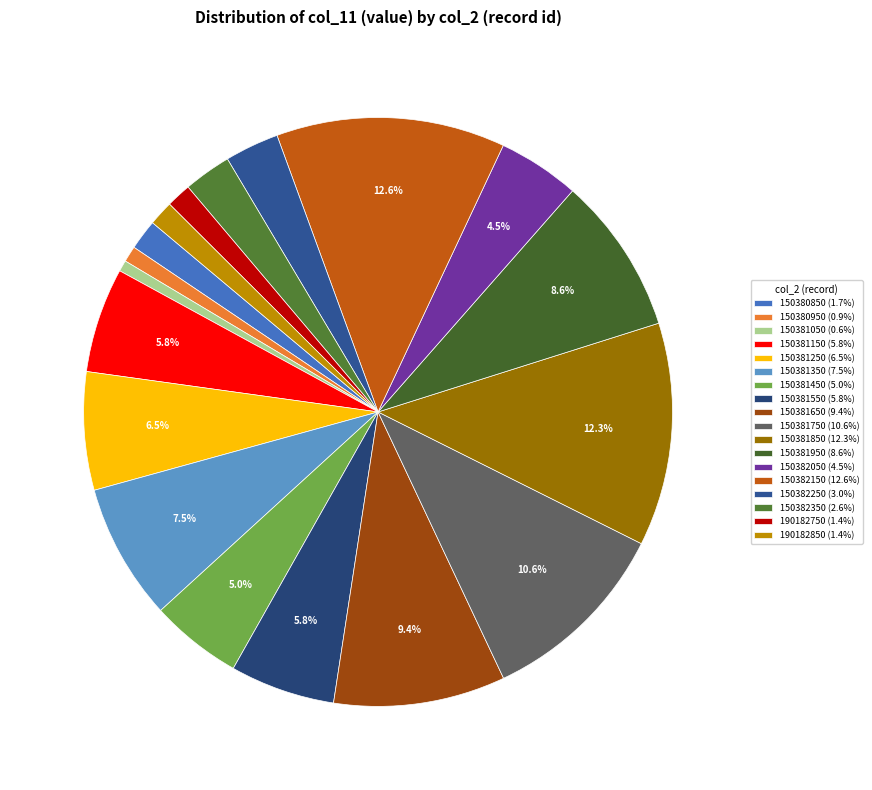

True or false: 150382350 accounts for 3% of the total.

True